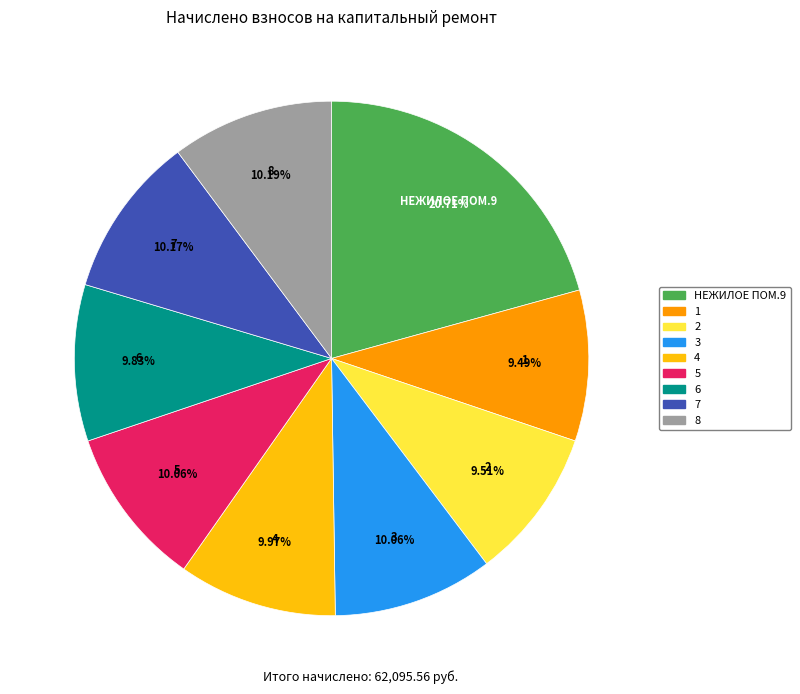

The 1 slice represents 9% of the pie. True or false?

True